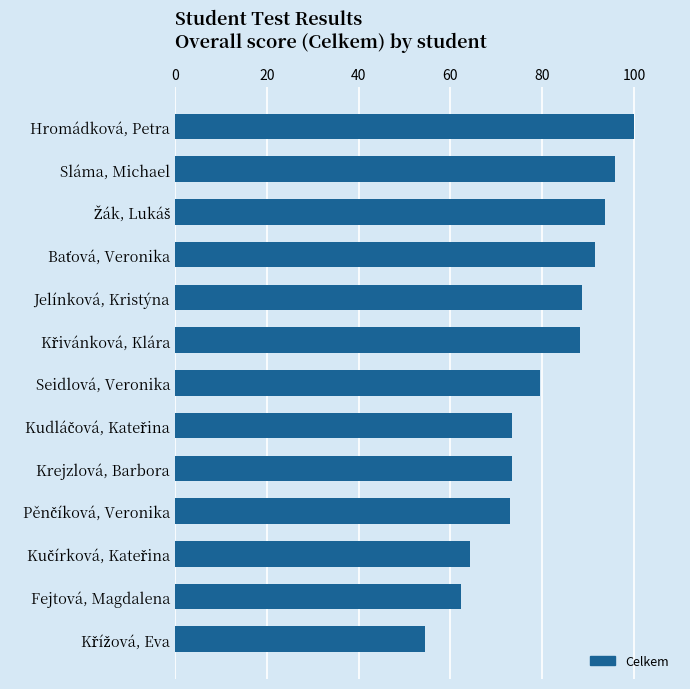

What is the sum of all values?

1038.3